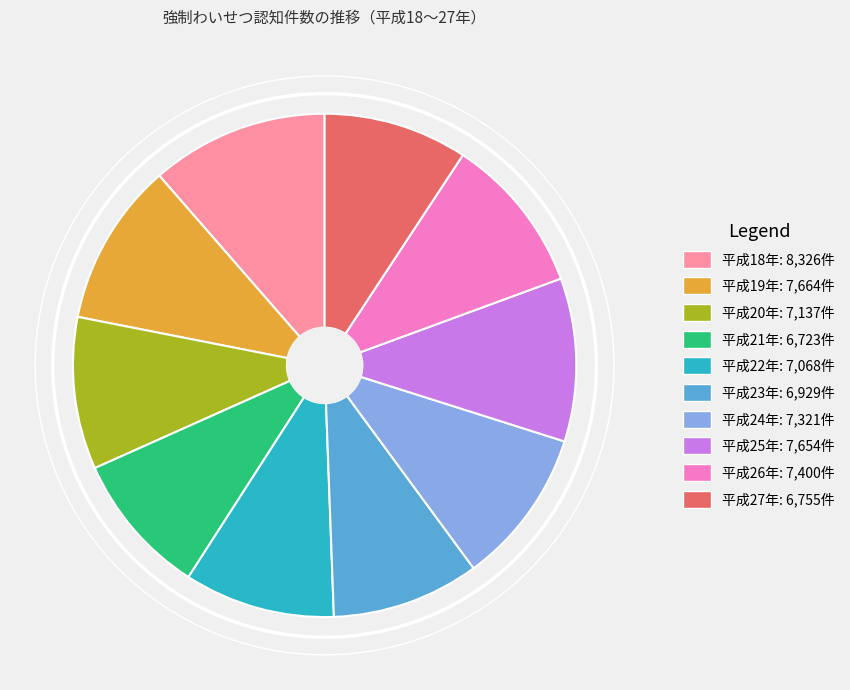

Count the number of slices in the pie.

10